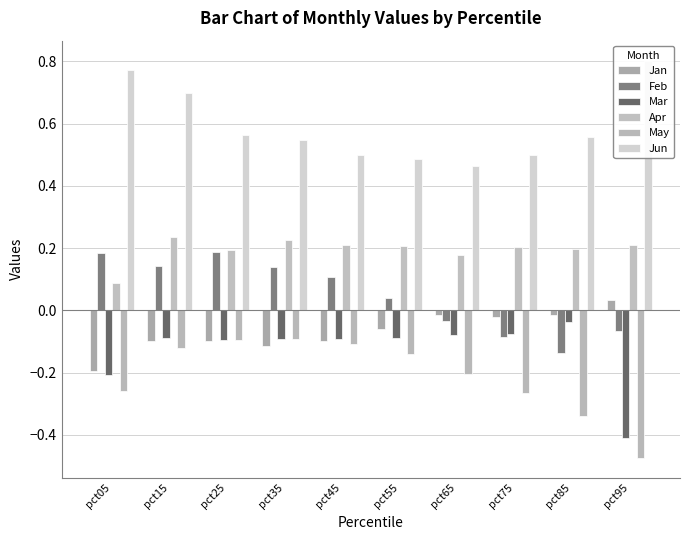

Where is Mar nearest to the value 0?

pct85